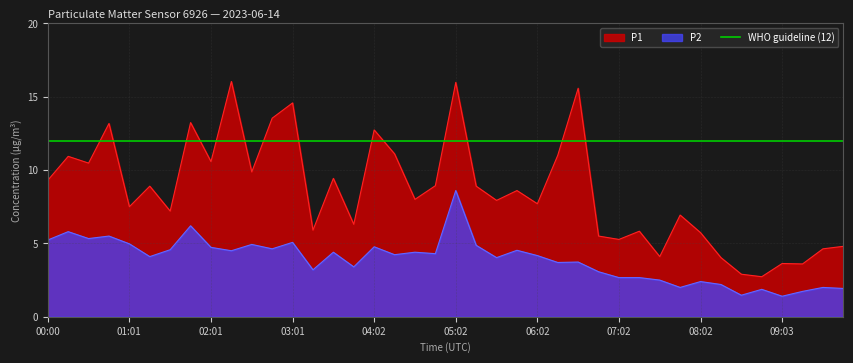

Is it true that P1 equals 19.2 at 06:17?

False